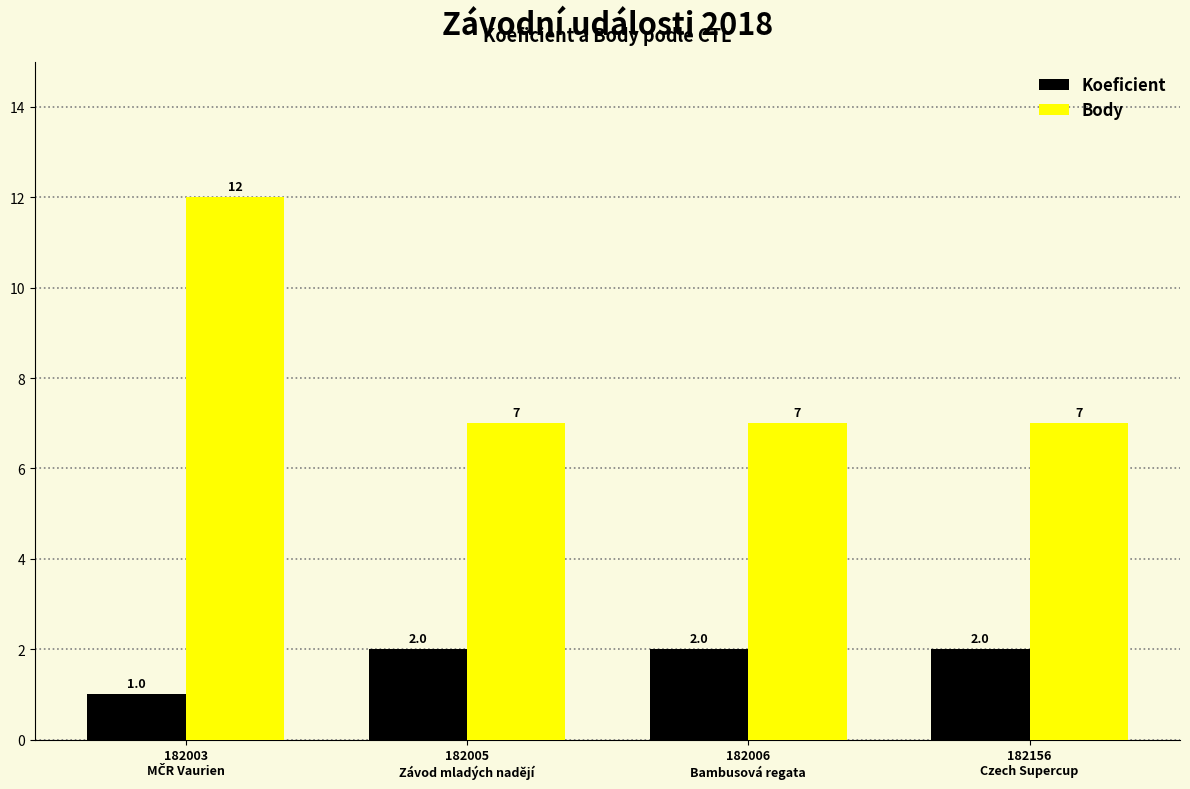

What is the value of the Body bar at the 3rd from the left?

7